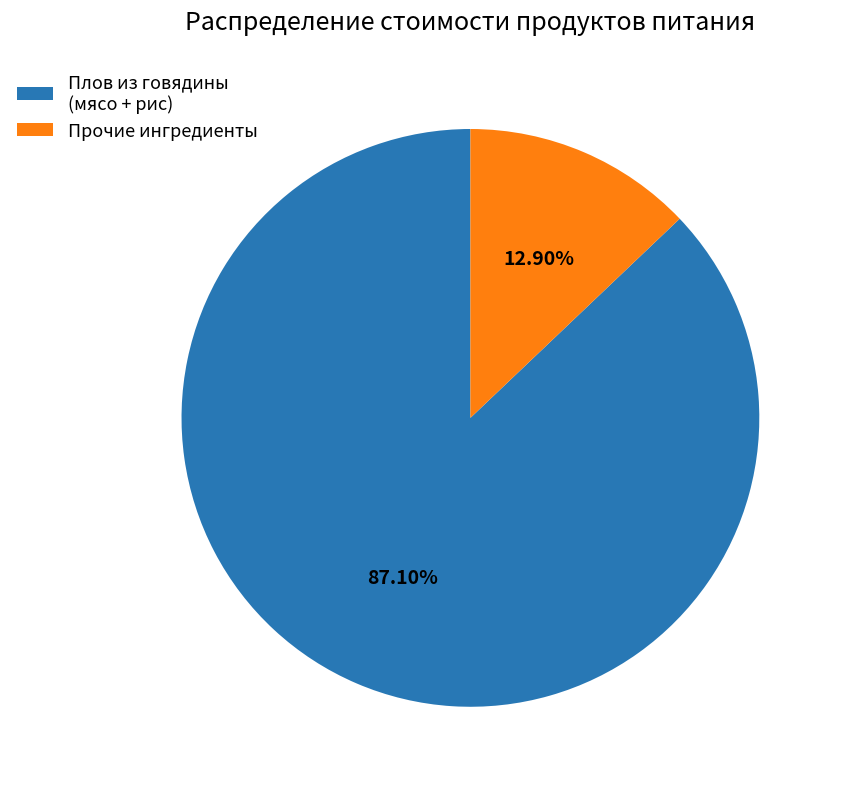

Which has a higher value, Плов из говядины (мясо + рис) or Прочие ингредиенты?

Плов из говядины (мясо + рис)